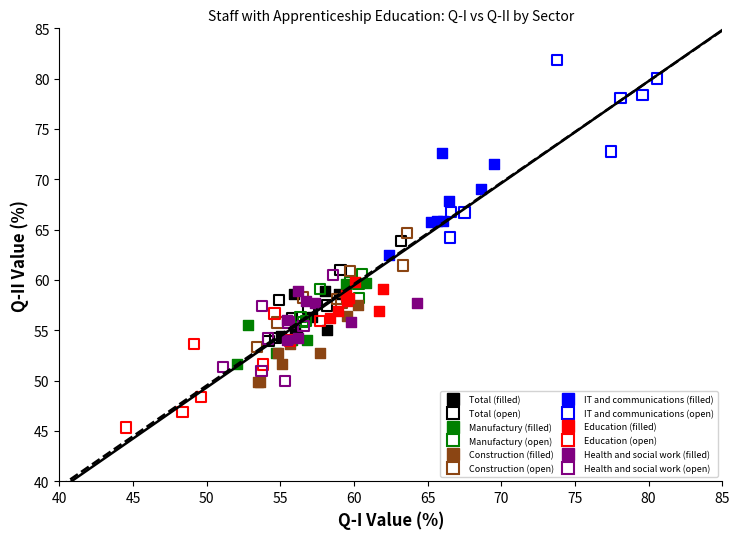

Which series has the widest spread of Y values?

IT and communications (open)